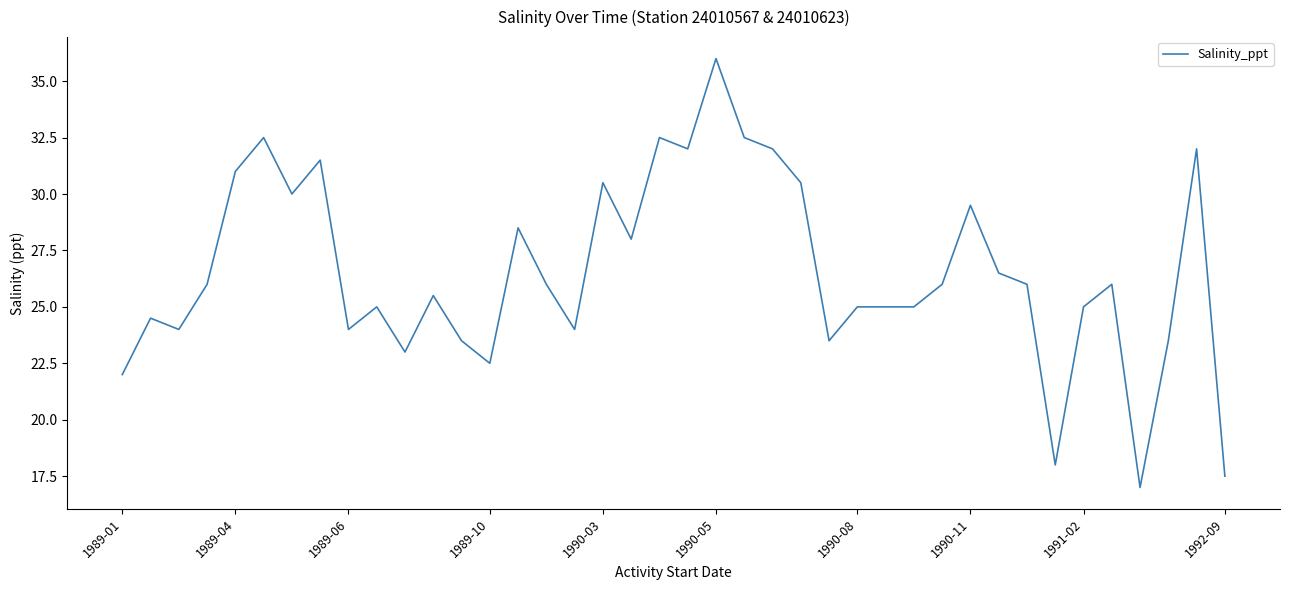

How many lines are shown in the chart?

1